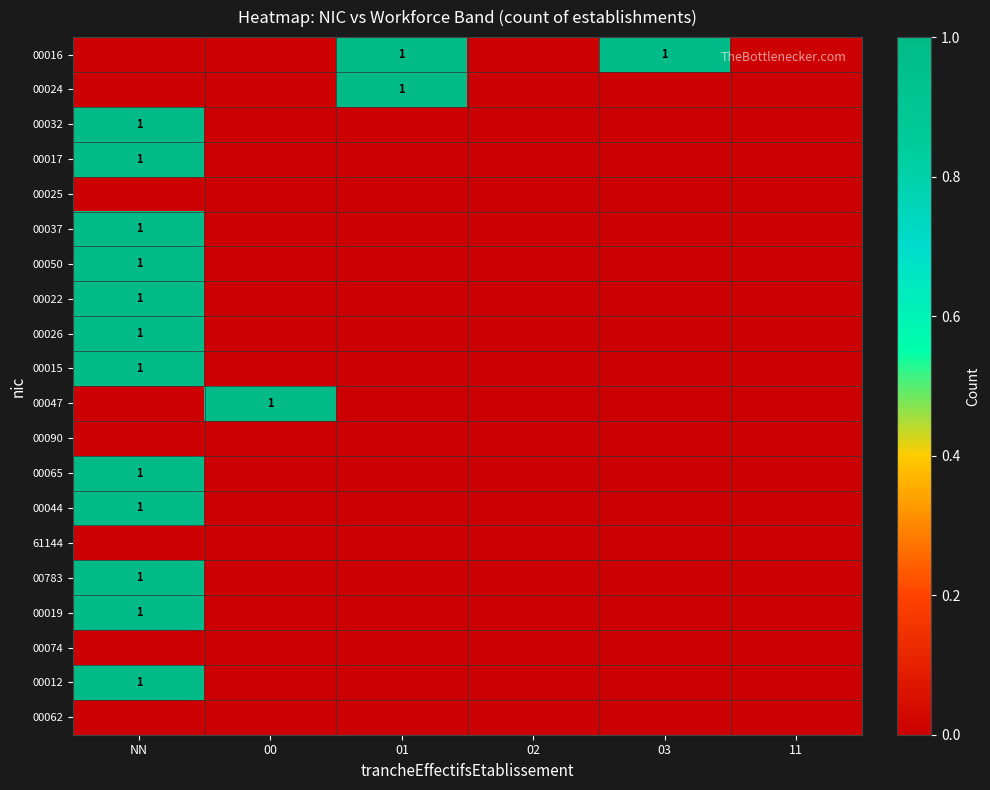

At how many categories does at least one series exceed 0?

4